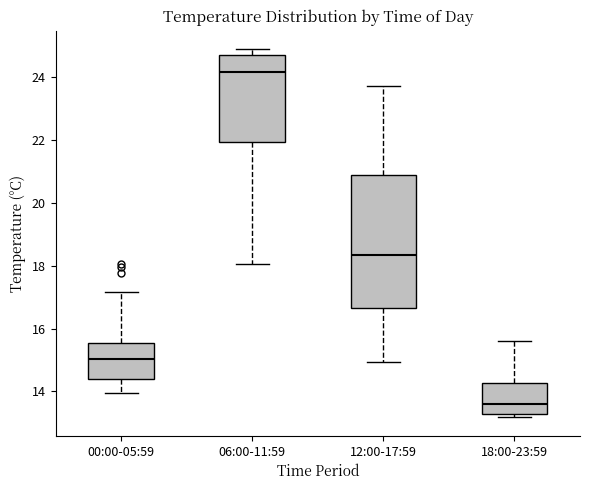

Comparing the boxes themselves (not the whiskers), which one is the tallest?

12:00-17:59